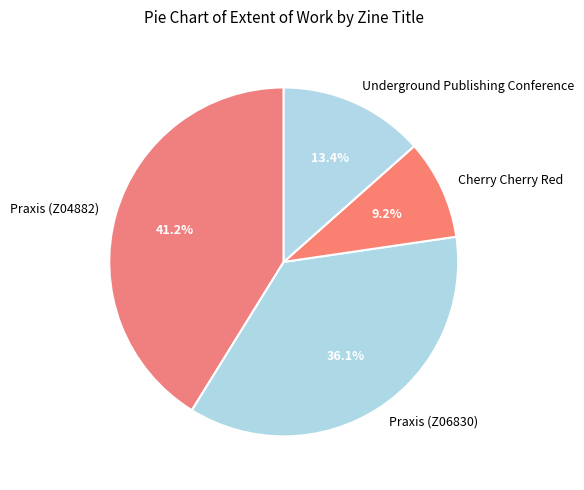

Which slice is the largest?

Praxis (Z04882)